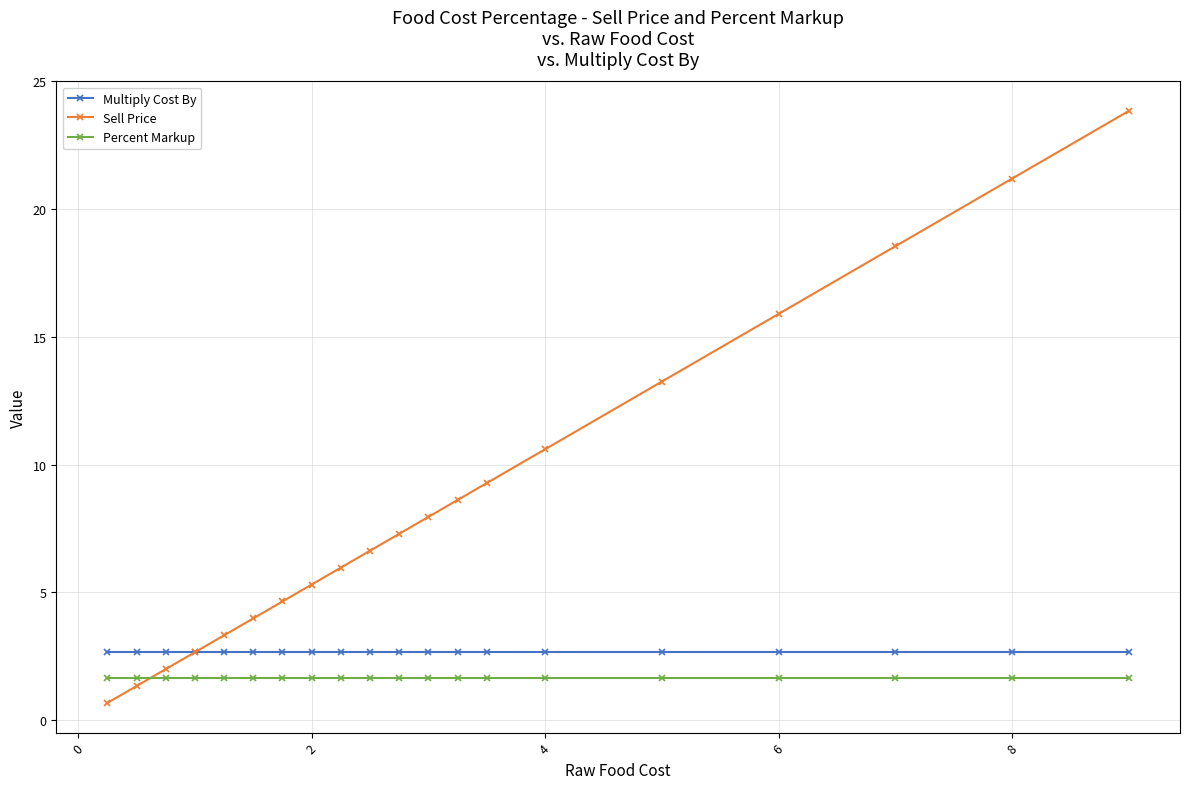

Which series has the largest range (max minus min)?

Sell Price